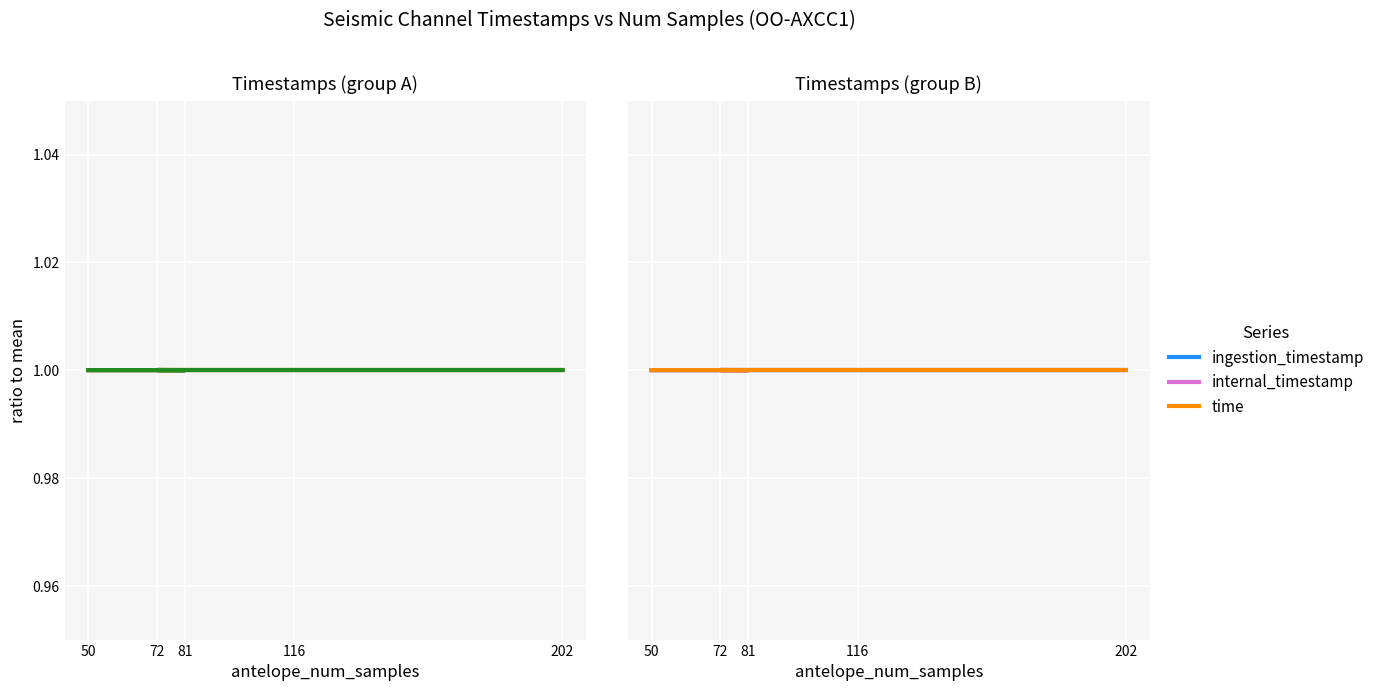

At which category is the sum across all series the highest?

72